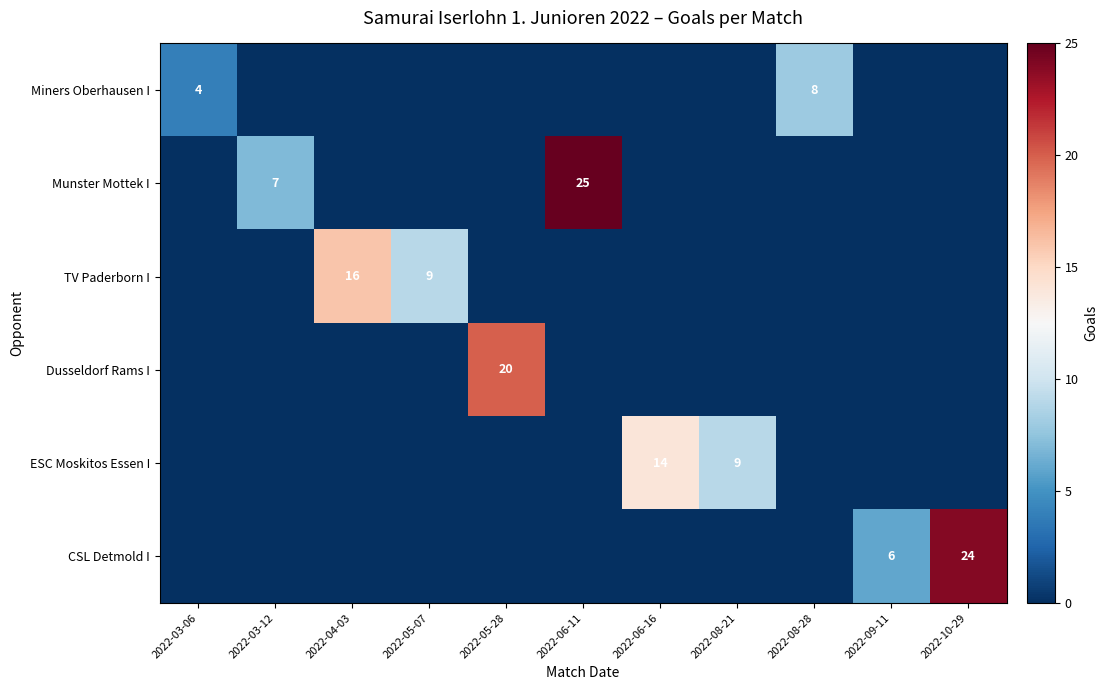

The value of CSL Detmold I at 2022-06-16 is 0. True or false?

True